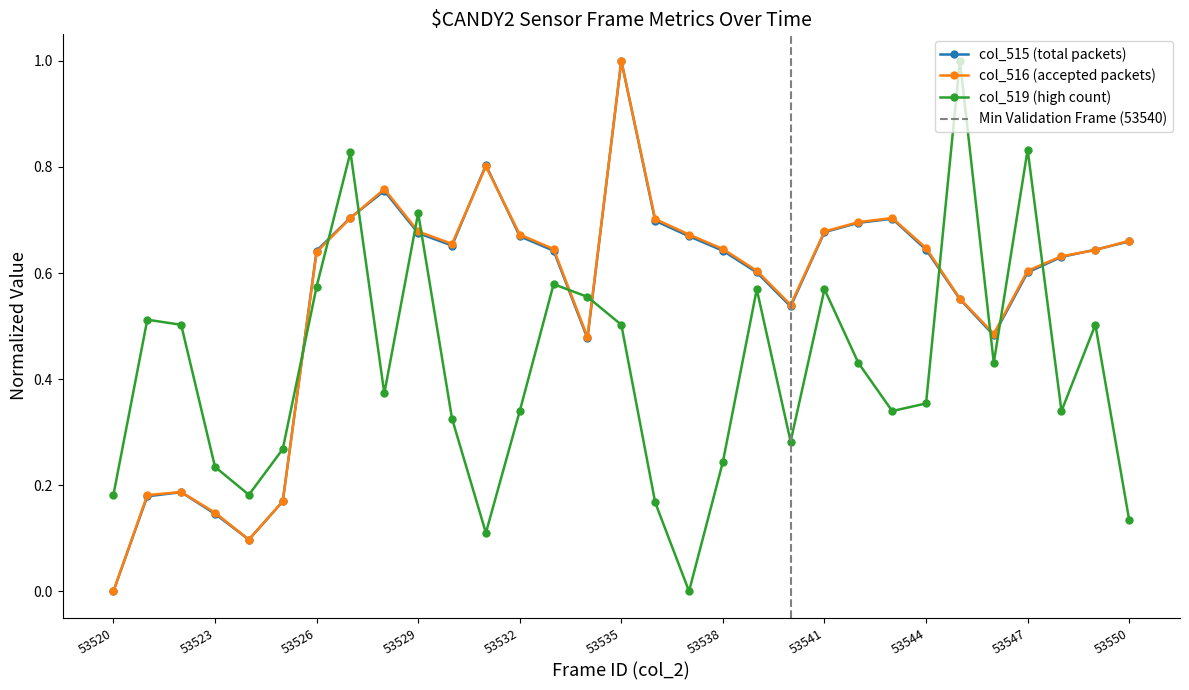

What is the maximum value shown in the chart?

1.0